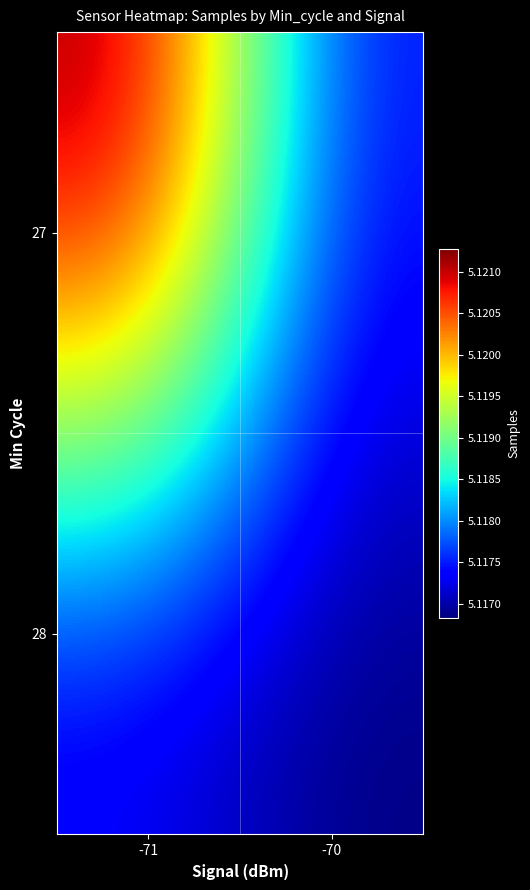

Reading left to right, list all the values displayed in this chart.

27: -71=5121277.3	-70=5117419.1
28: -71=5117199.0	-70=5116832.7